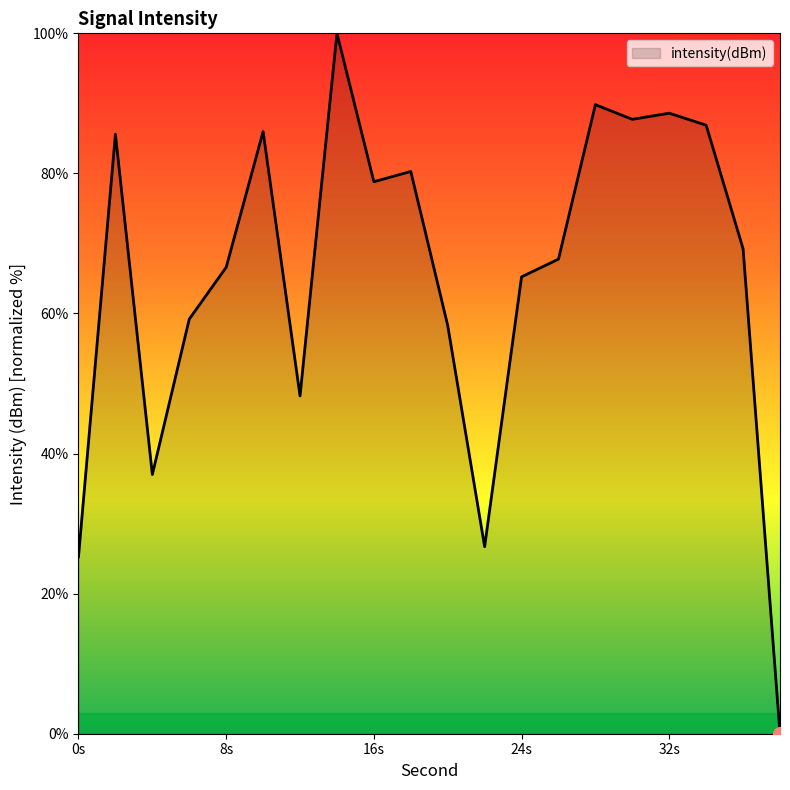

What is the maximum value shown in the chart?

100.0